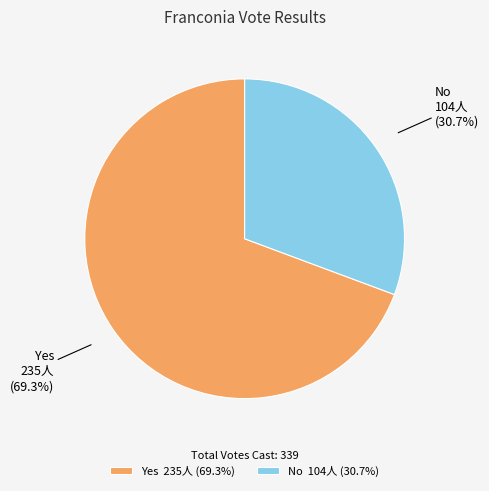

To the nearest percent, what is the combined percentage of Yes and No?

100%